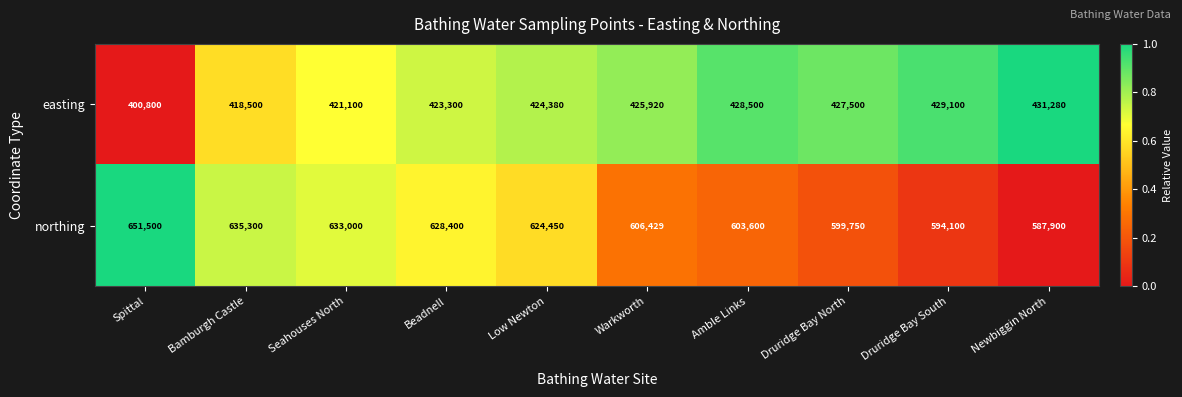

Rank the series by their average value, from highest to lowest.

northing, easting